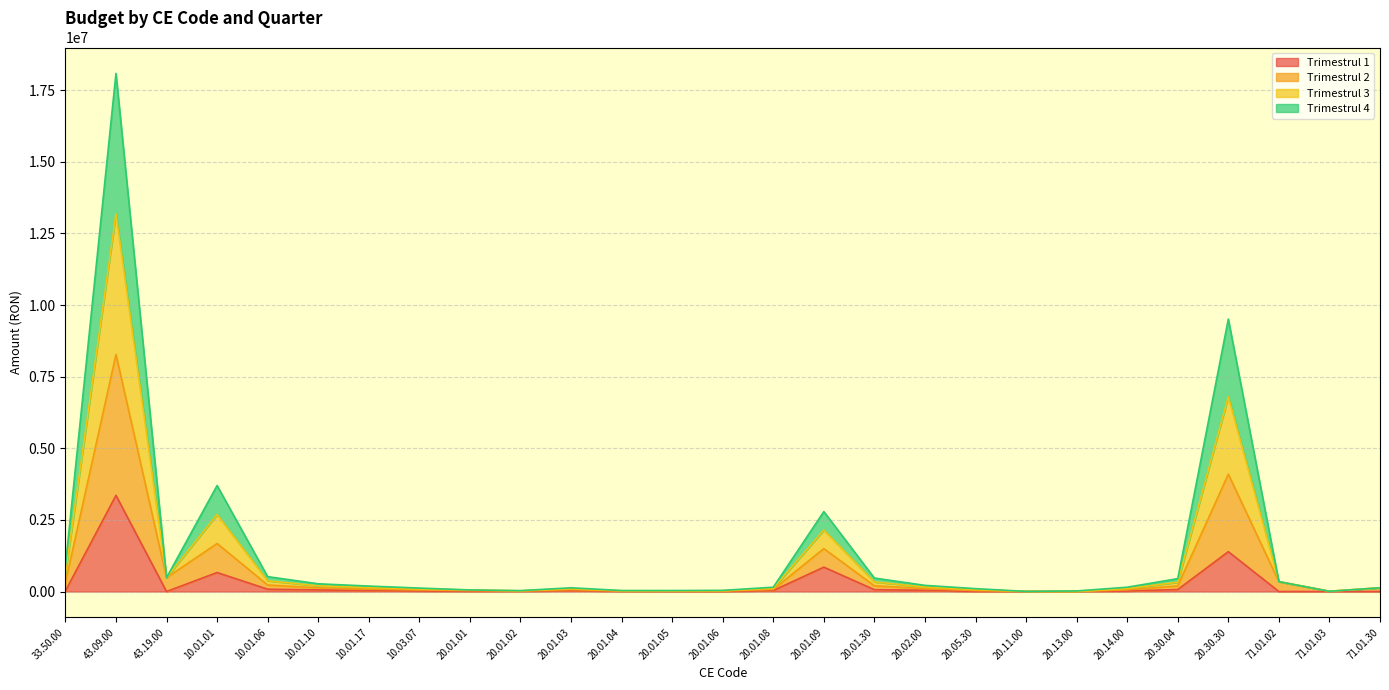

In Trimestrul 4, how many points are higher than both neighbors (excluding endpoints)?

5